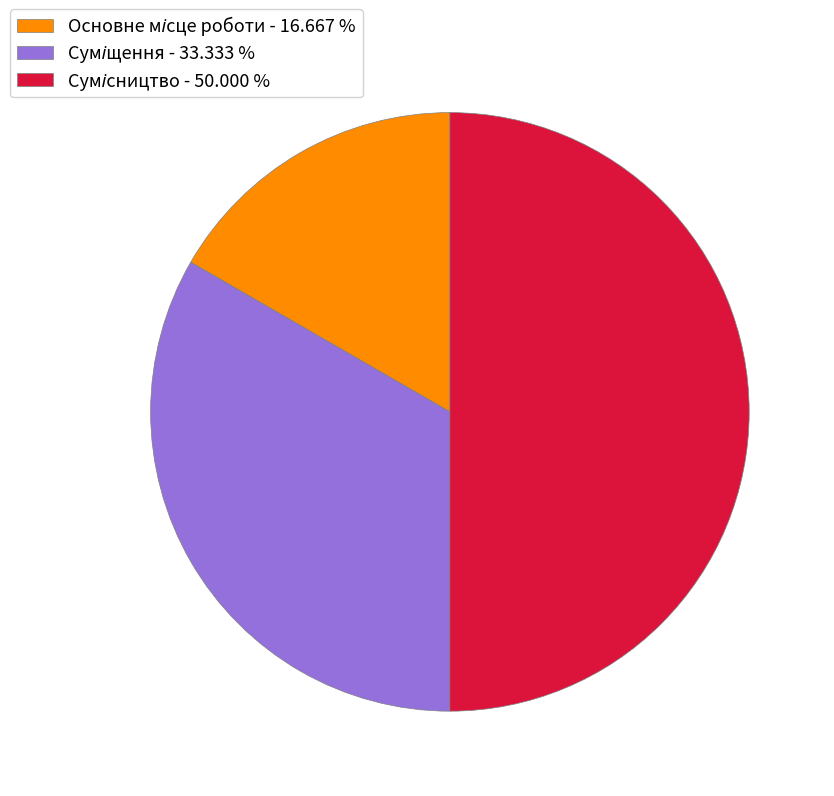

The Сумісництво slice represents 39% of the pie. True or false?

False